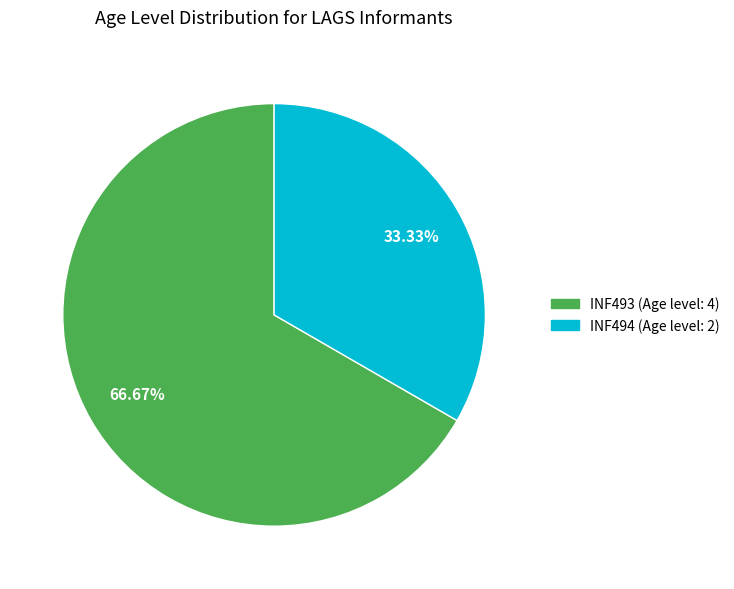

True or false: INF493 (Age level: 4) accounts for 77% of the total.

False